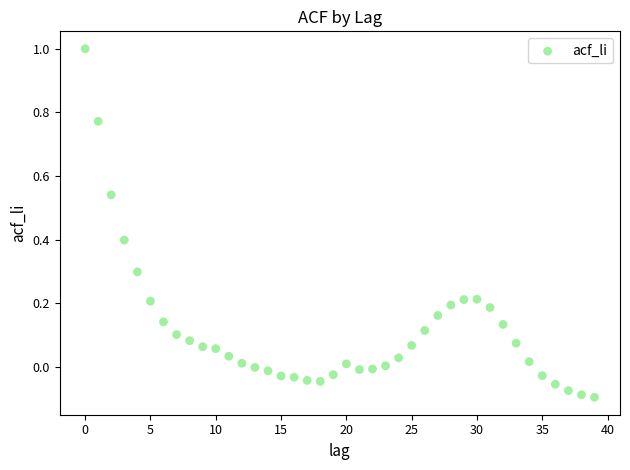

What is the range of Y values (max minus min)?

1.1